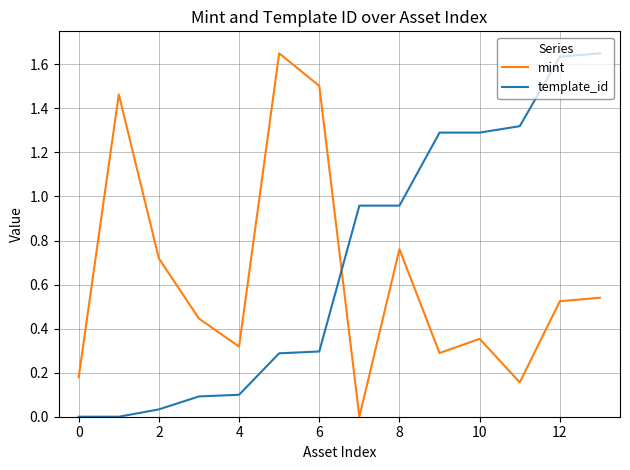

Which series has the largest total across all categories?

template_id